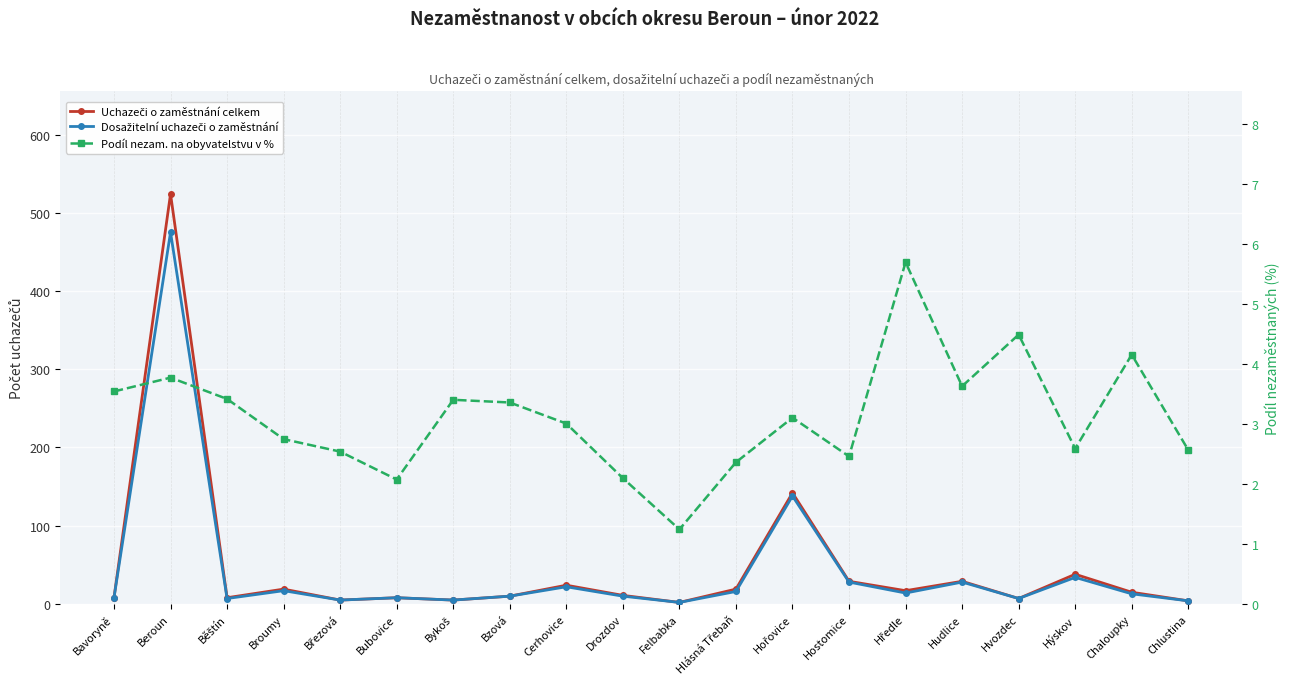

What is the spread (max minus min) of values at Beroun?

520.2